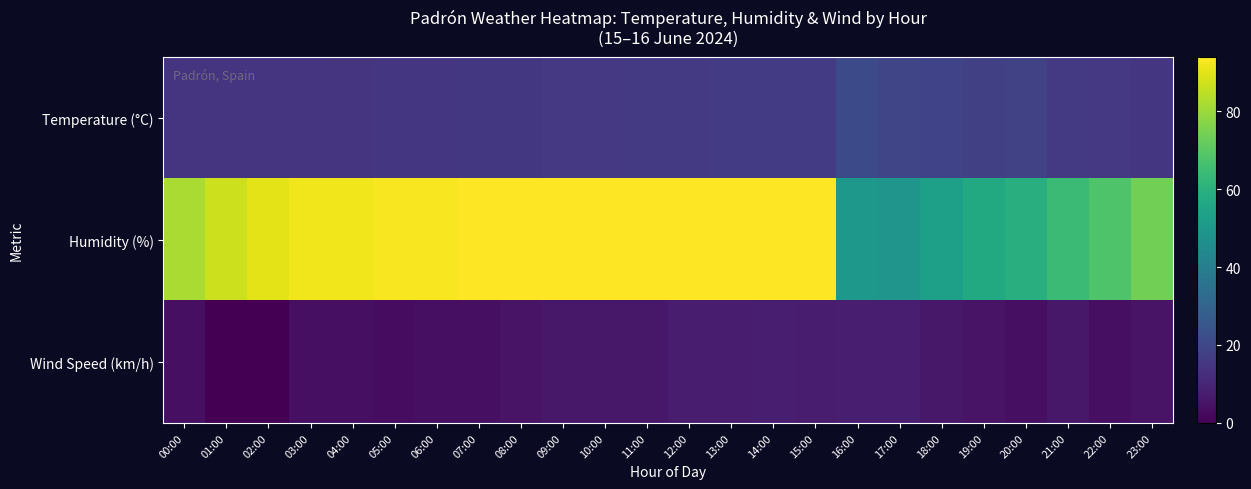

At which category is the sum across all series the highest?

14:00